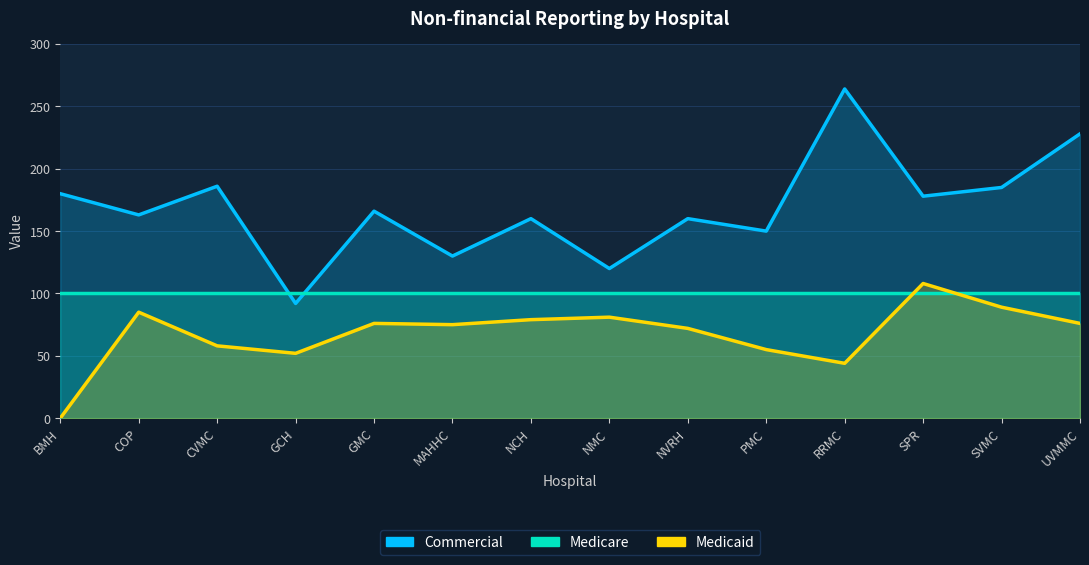

Which series has the largest range (max minus min)?

Commercial